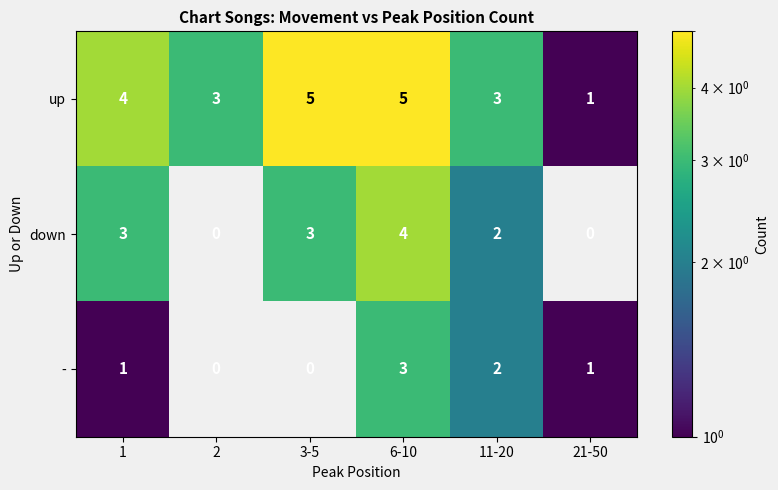

What is the spread (max minus min) of values at 6-10?

2